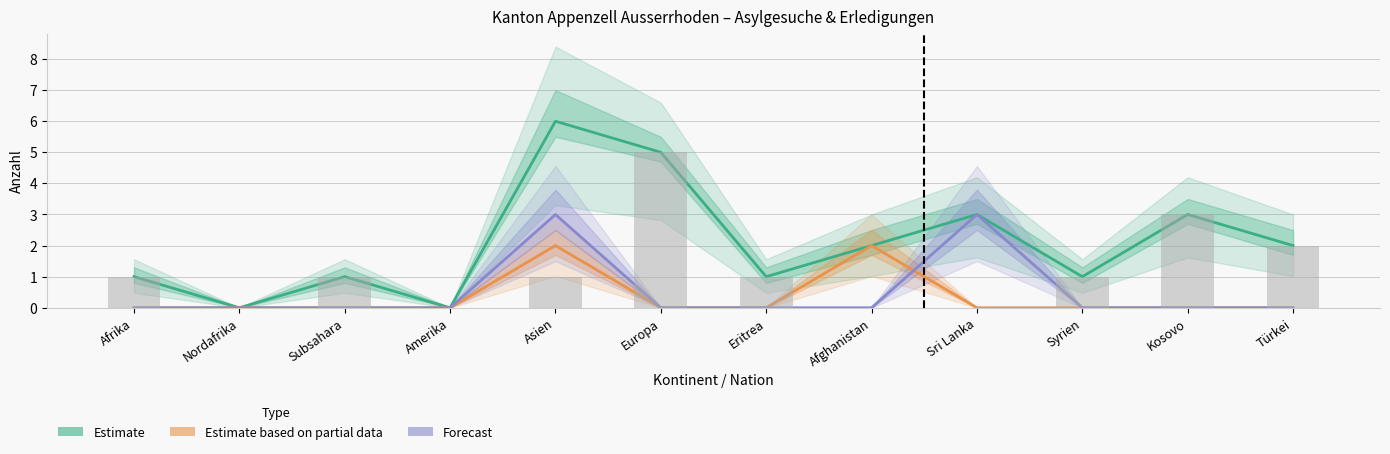

The Estimate series shows -4 at Nordafrika. True or false?

False